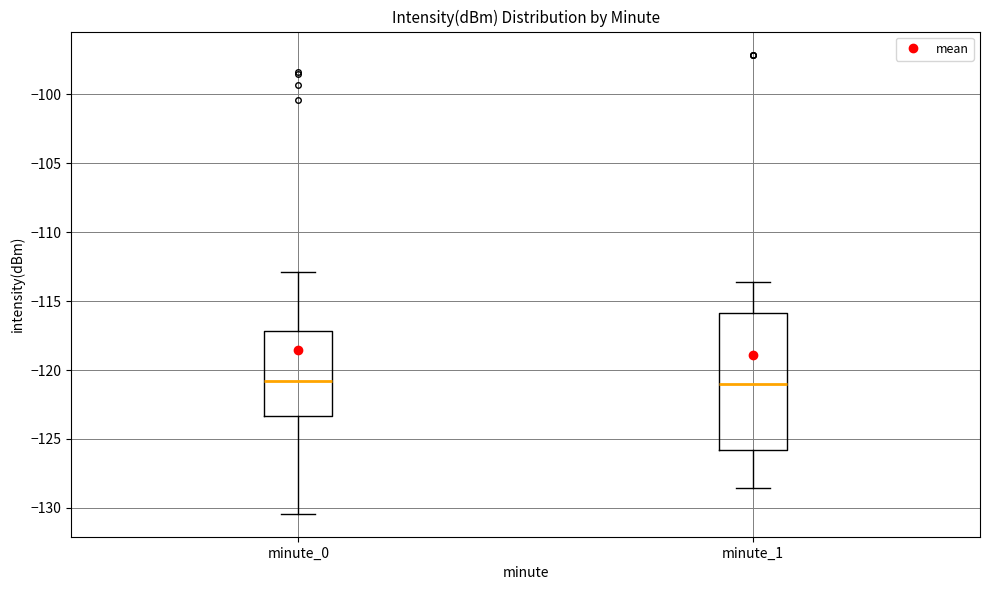

Reading left to right, read every box against the y-axis: the position of its median line, the range the box covers, and the ends of its whiskers. The values are not printed on the chart, so give them approximately, as read against the axis.

minute_0: median -121.0, box -123.5 to -117.0, whiskers -130.5 to -113.0
minute_1: median -121.0, box -126.0 to -116.0, whiskers -128.5 to -113.5